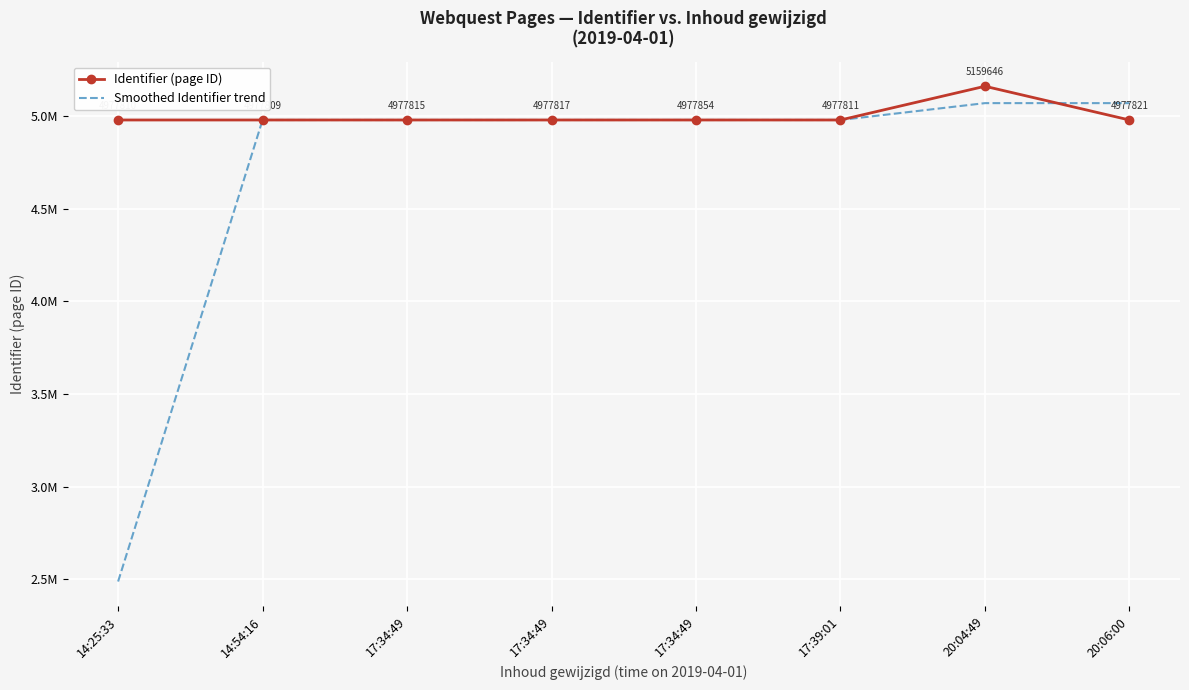

What are all the series names shown in the legend?

Identifier (page ID), Smoothed Identifier trend